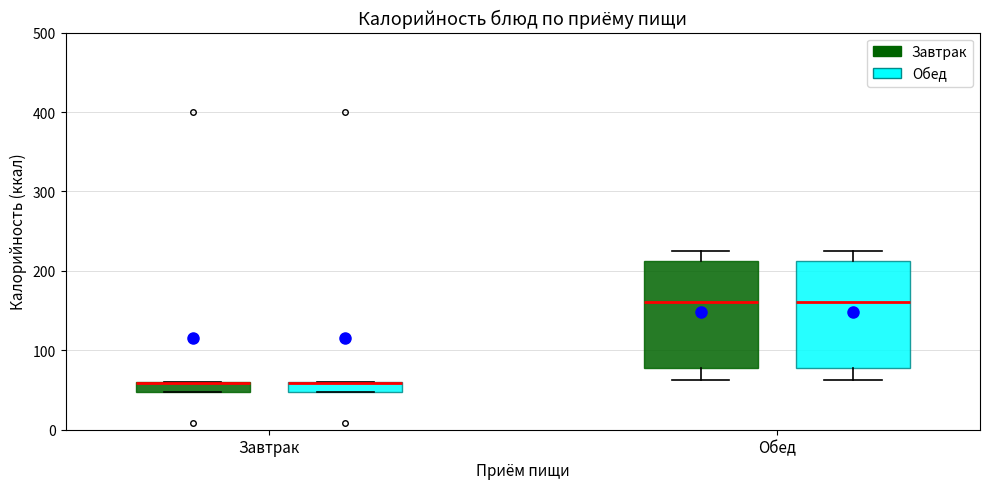

Where is the upper edge of the box for Завтрак (Завтрак) on the y-axis? The values are not printed on the chart, so give them approximately, as read against the axis.

60